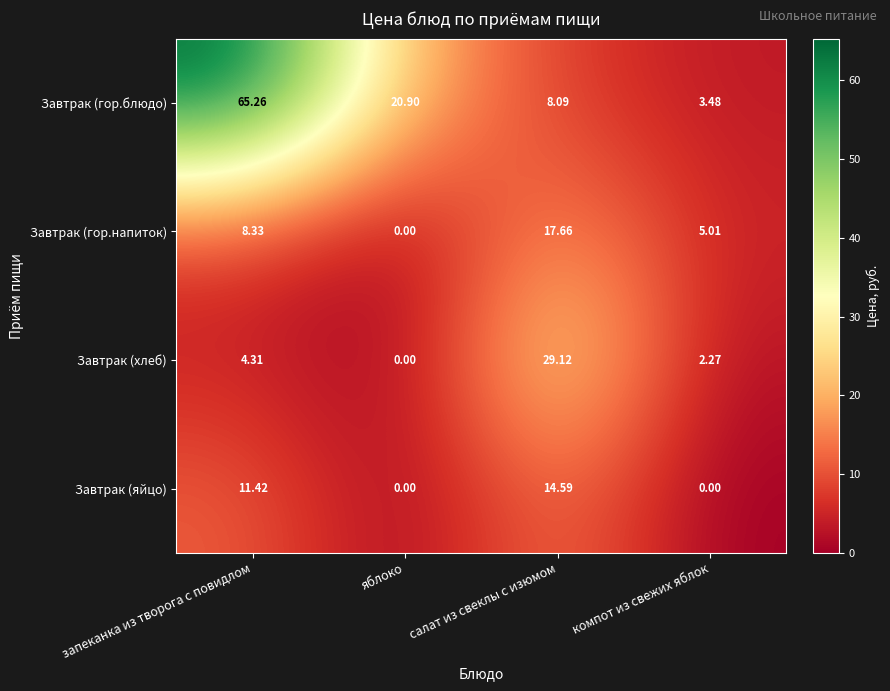

What is the maximum value shown in the chart?

65.3